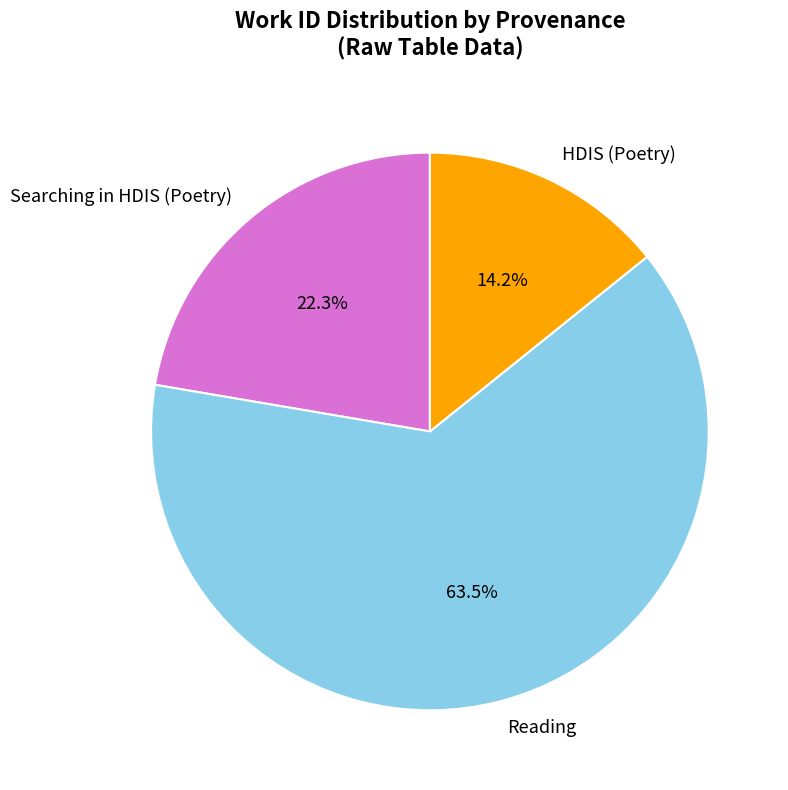

Is there a majority slice in this chart?

Yes